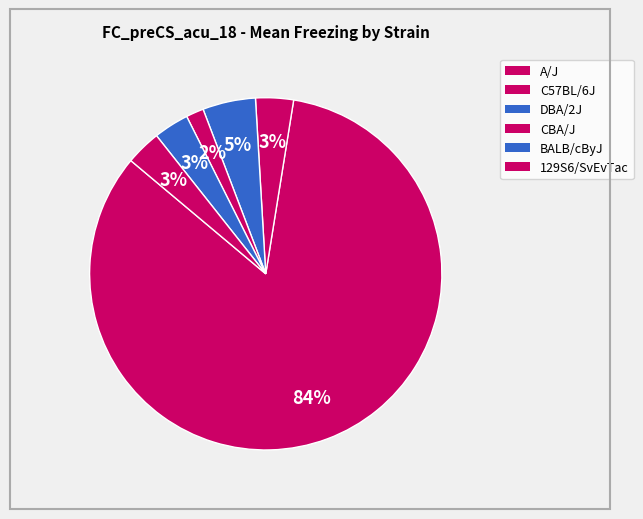

Count the number of slices in the pie.

6